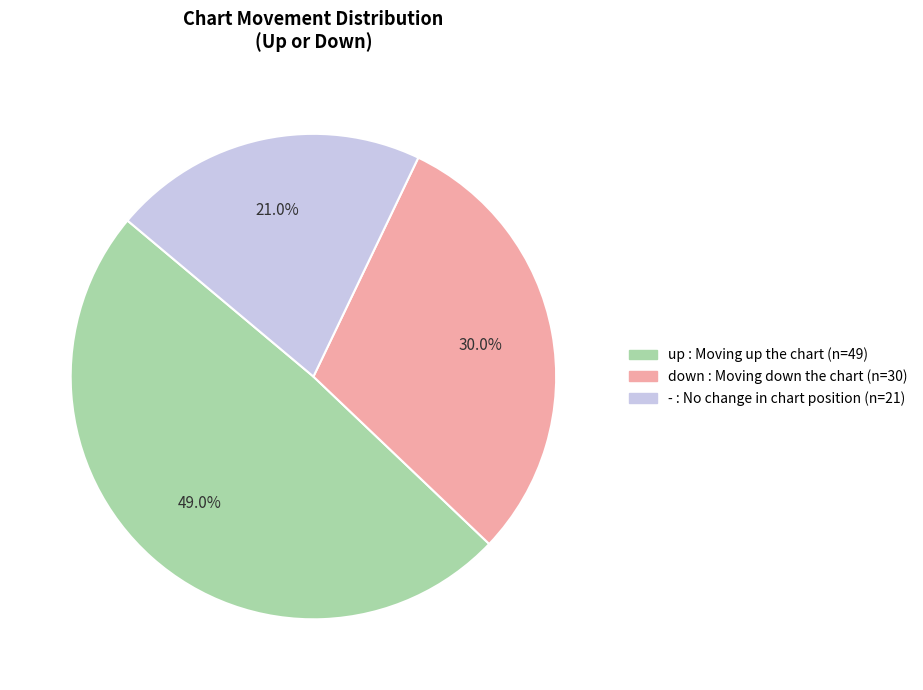

To the nearest percent, what portion does - represent?

21%